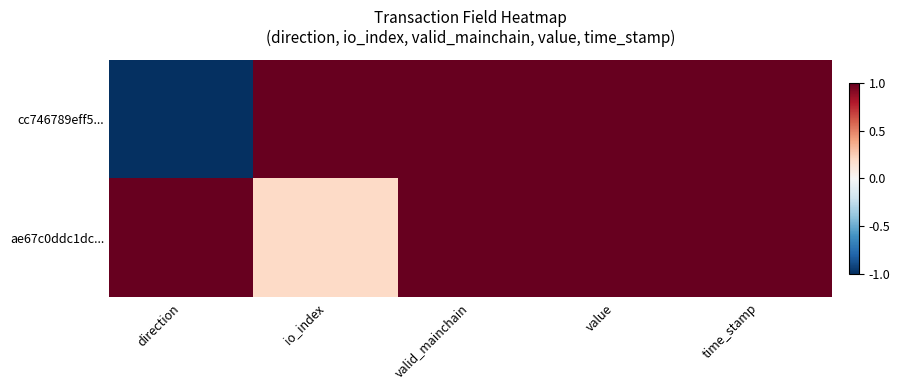

Reading left to right, extract all data points from this chart.

cc746789eff5...: direction=-1.0	io_index=1.0	valid_mainchain=1.0	value=1.0	time_stamp=1.0
ae67c0ddc1dc...: direction=1.0	io_index=0.2	valid_mainchain=1.0	value=1.0	time_stamp=1.0